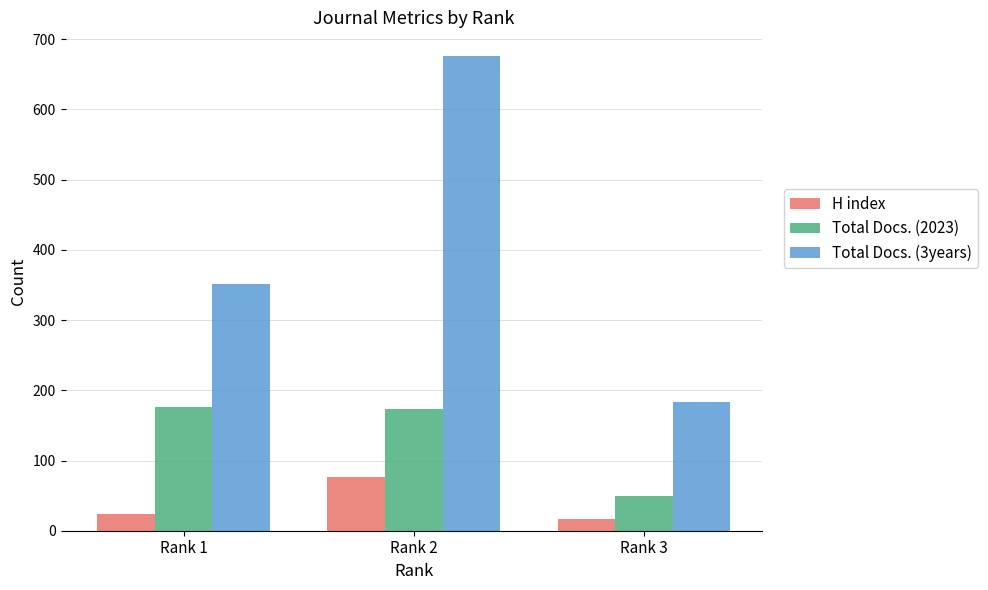

How many bars are there in total?

9